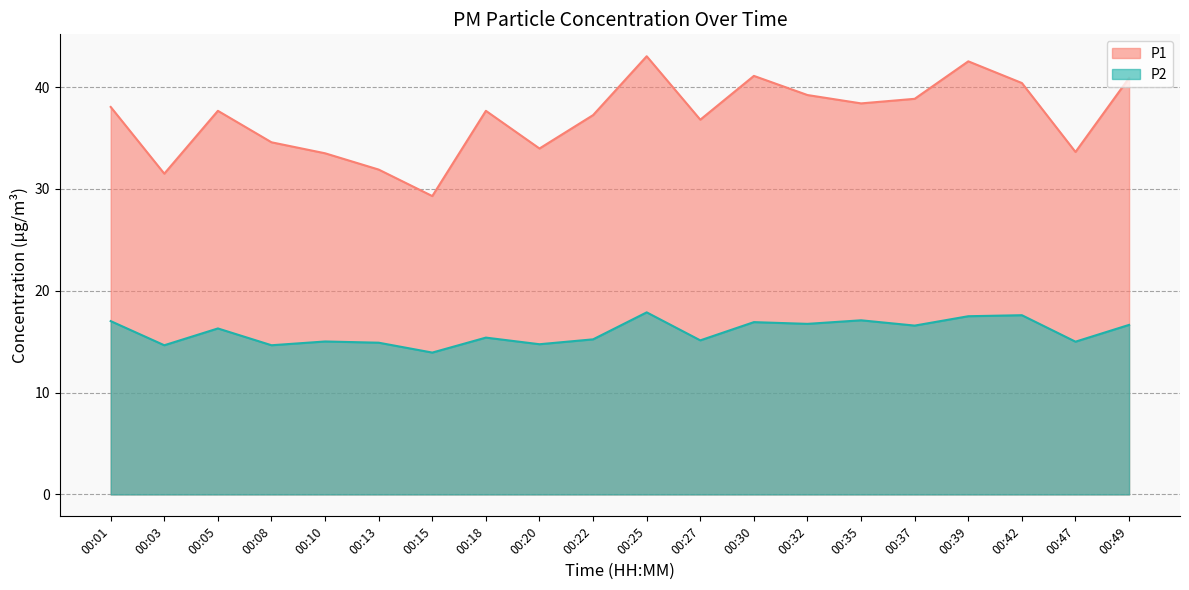

What are all the series names shown in the legend?

P1, P2